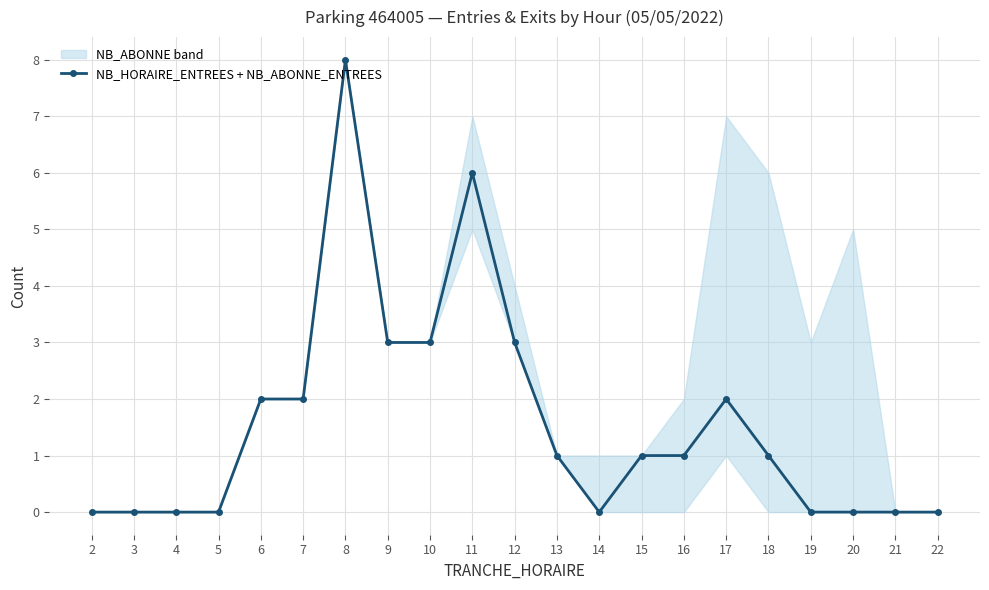

List the labels in order of value, smallest first.

2, 3, 4, 5, 14, 19, 20, 21, 22, 13, 15, 16, 18, 6, 7, 17, 9, 10, 12, 11, 8